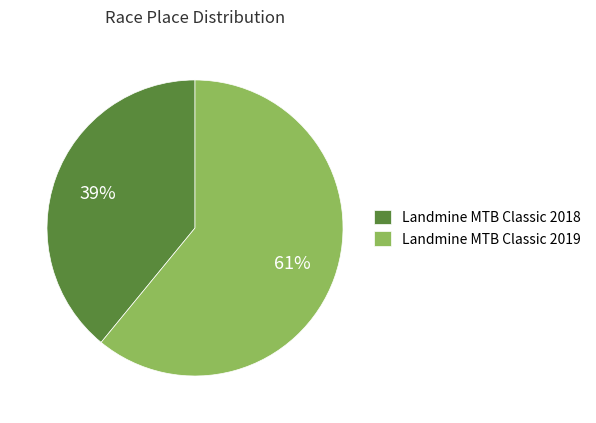

What is the smallest slice in the pie chart?

Landmine MTB Classic 2018